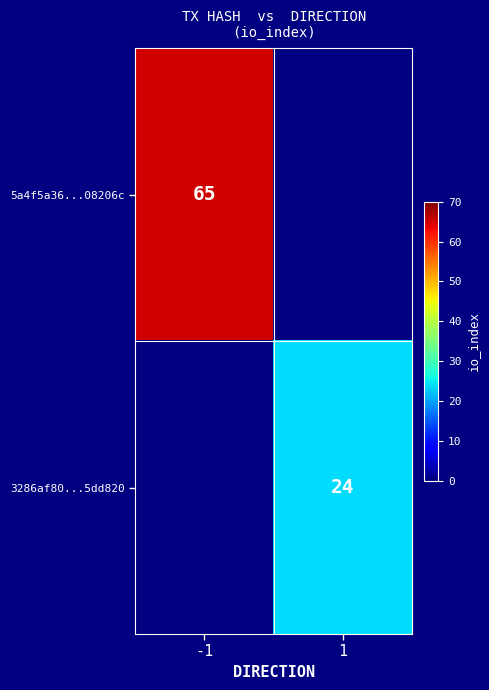

True or false: 3286af80...5dd820 has a value of 24 at 1.

True